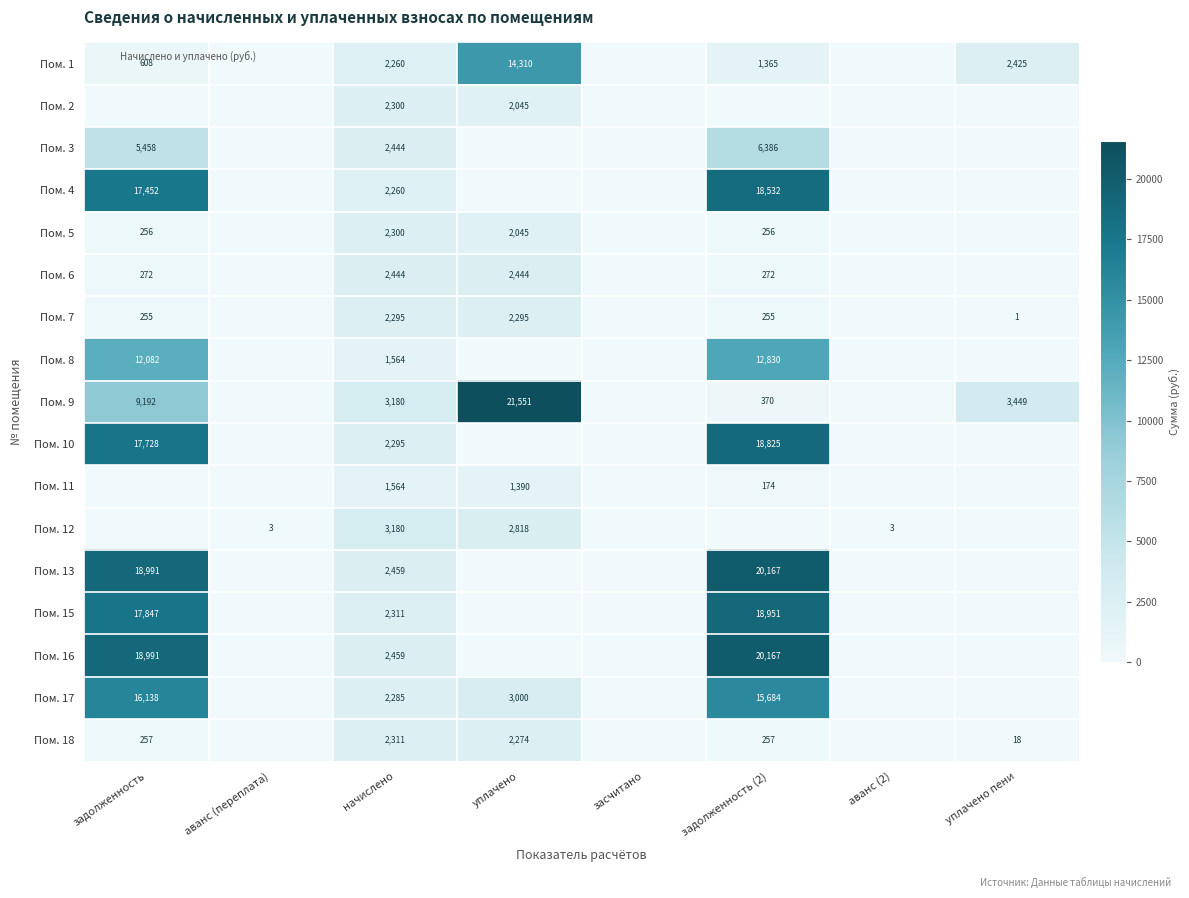

The value of Пом. 1 at начислено is 2260. True or false?

True